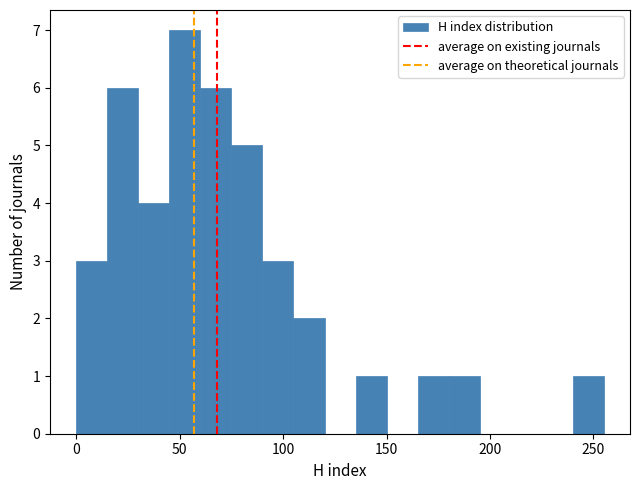

Around what value on the x-axis is the tallest bar? Give the approximate position of its centre, as read against the axis.

55